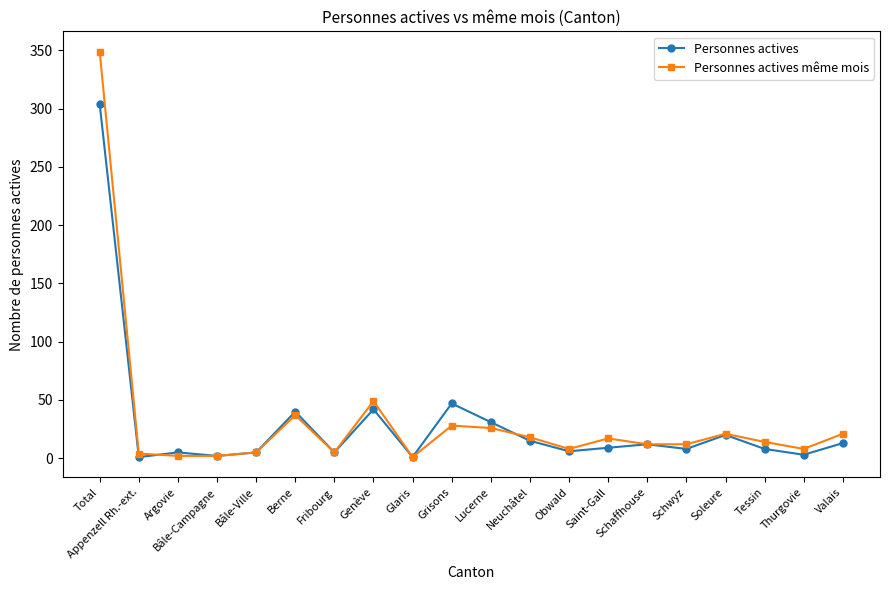

True or false: Personnes actives has more than 1 points higher than both neighbors.

True